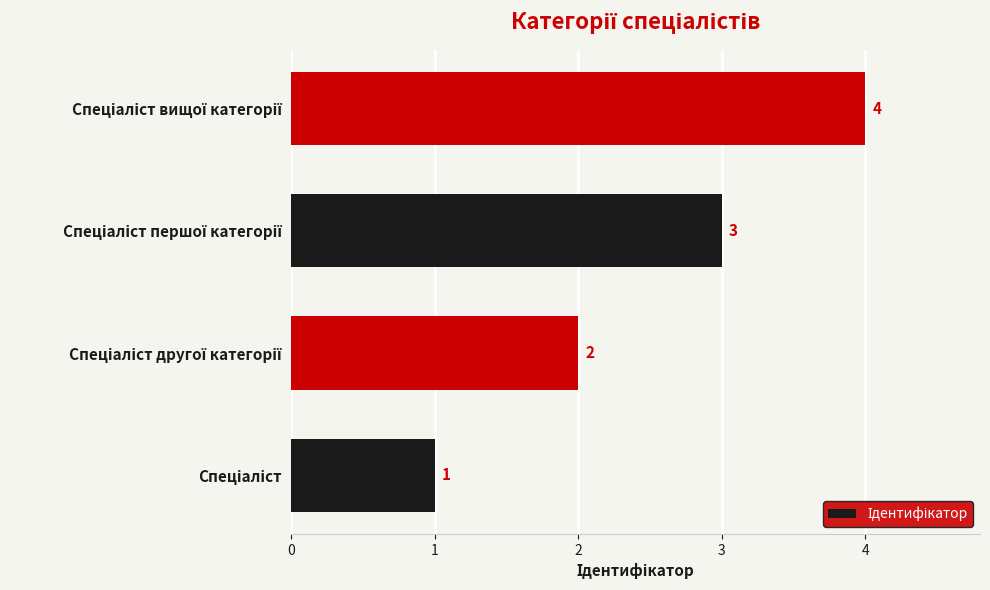

Does the chart contain stacked bars?

No